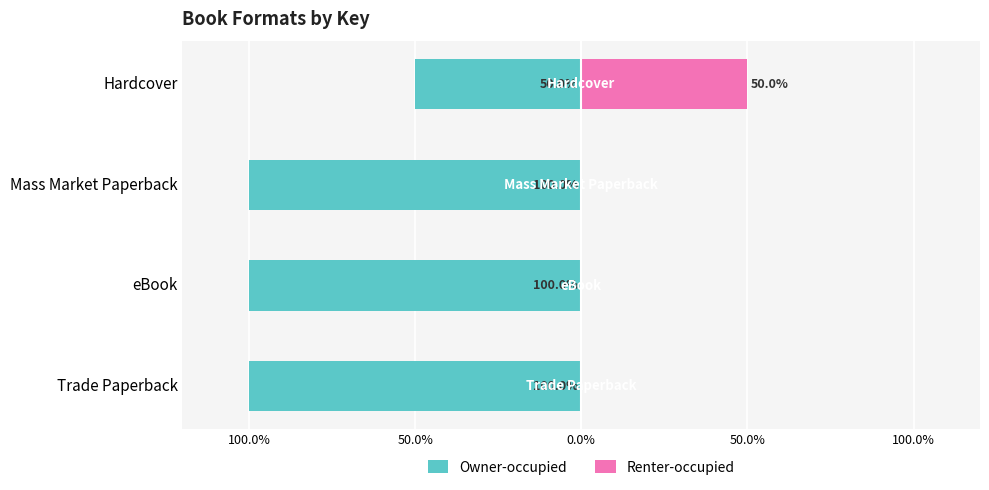

True or false: Owner-occupied has a value of -100 at Trade Paperback.

True